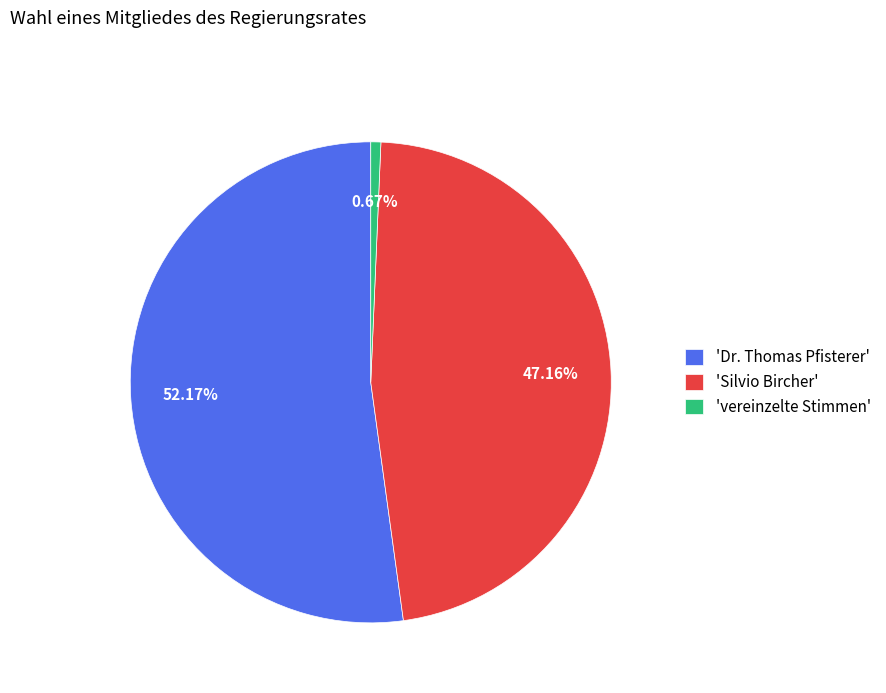

Is 'Dr. Thomas Pfisterer' the majority of the pie?

Yes